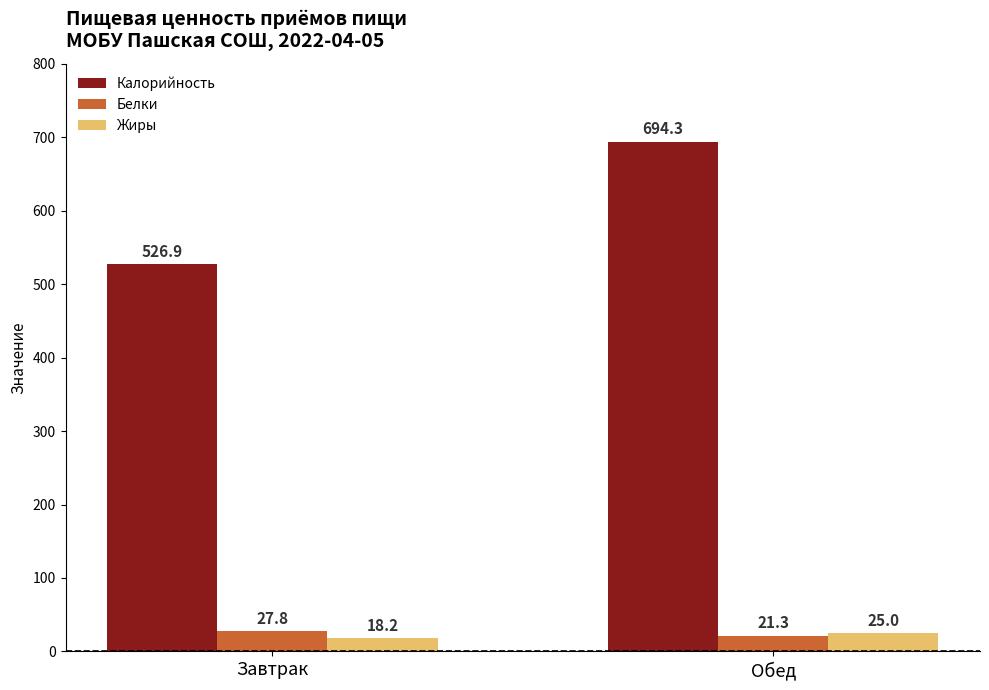

Which series has the widest spread of values?

Калорийность